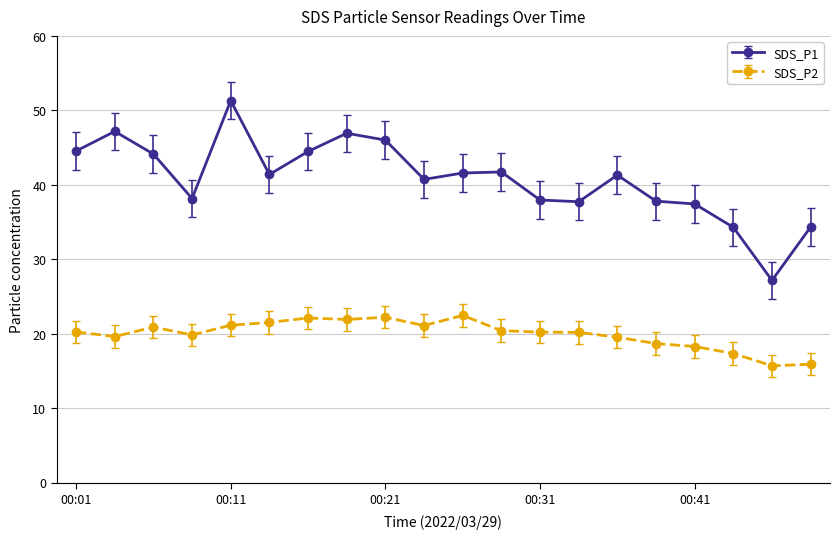

Which series has the widest spread of values?

SDS_P1